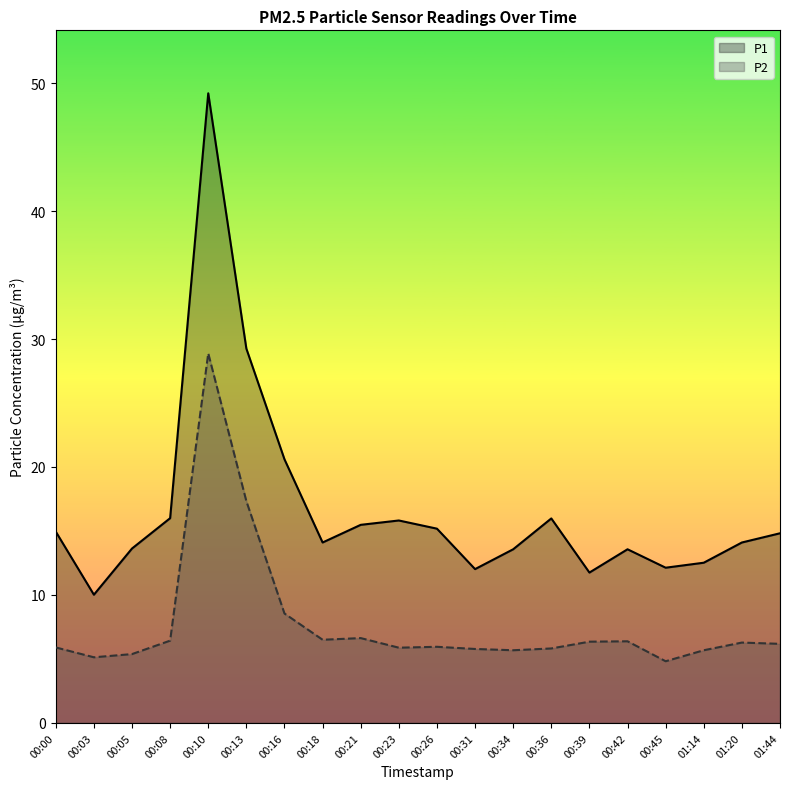

What is the difference between the maximum and minimum values in the P2 series?

24.1